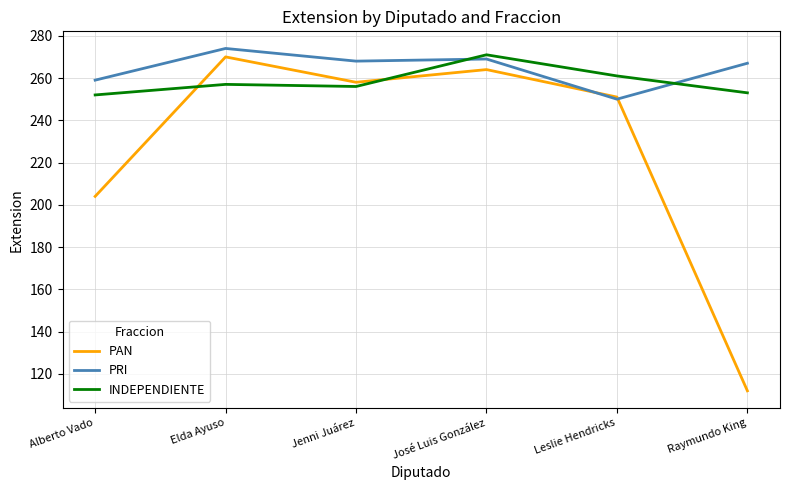

Which series changed the most between José Luis González and Leslie Hendricks?

PRI